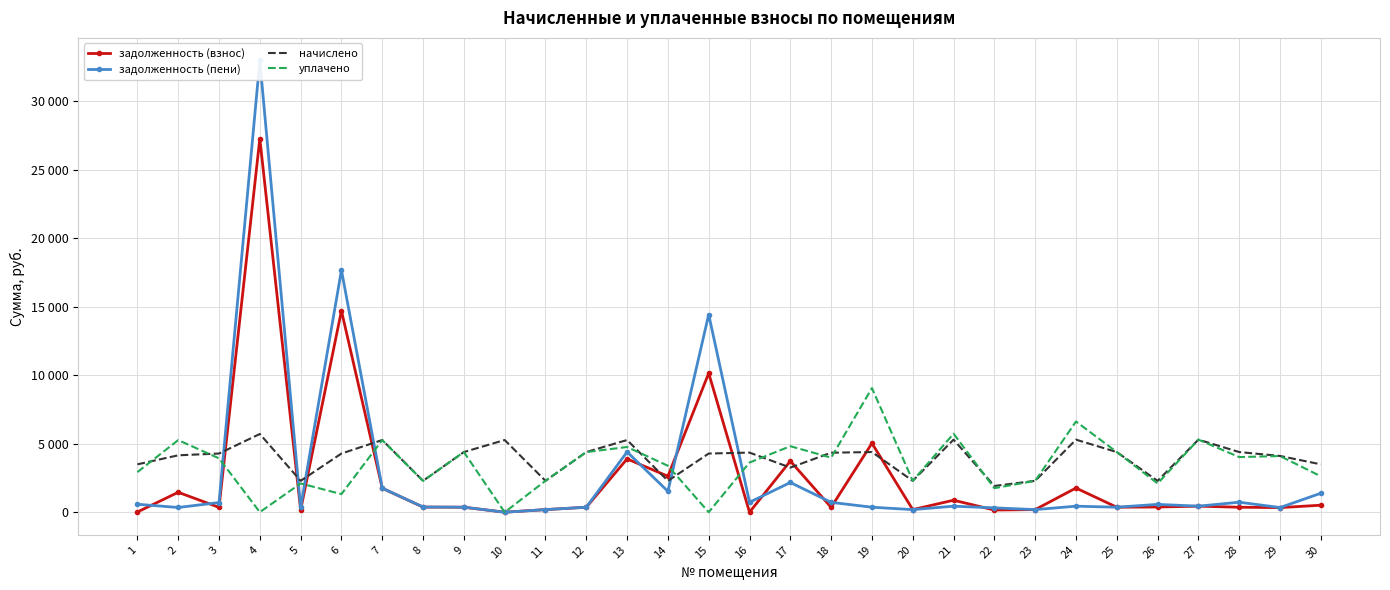

Is it true that задолженность (пени) equals 1227.9 at 18?

False